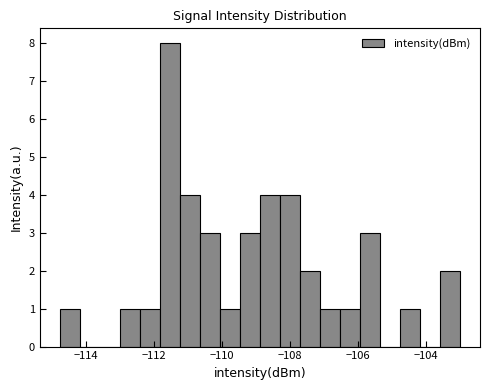

Read against the x-axis, roughly where is the centre of the tallest bar?

-111.6